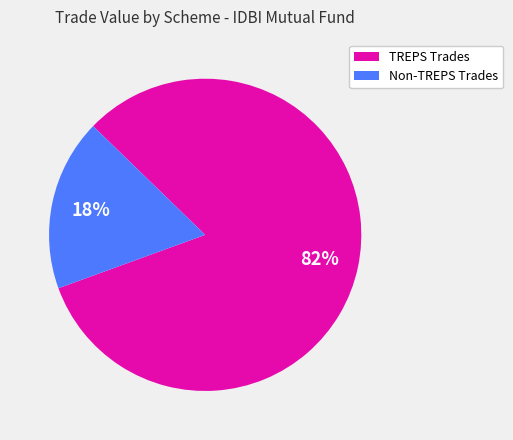

Is there any slice that represents more than half of the pie?

Yes